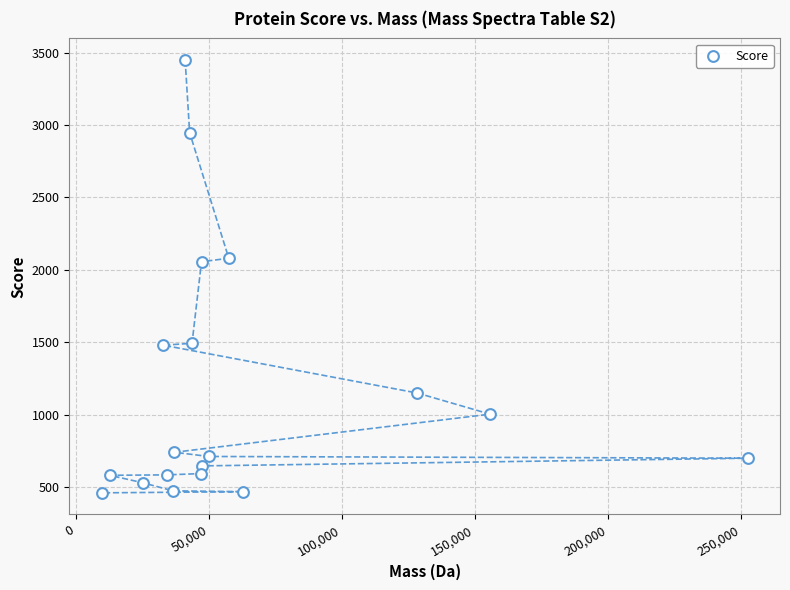

What is the range of Y values (max minus min)?

2987